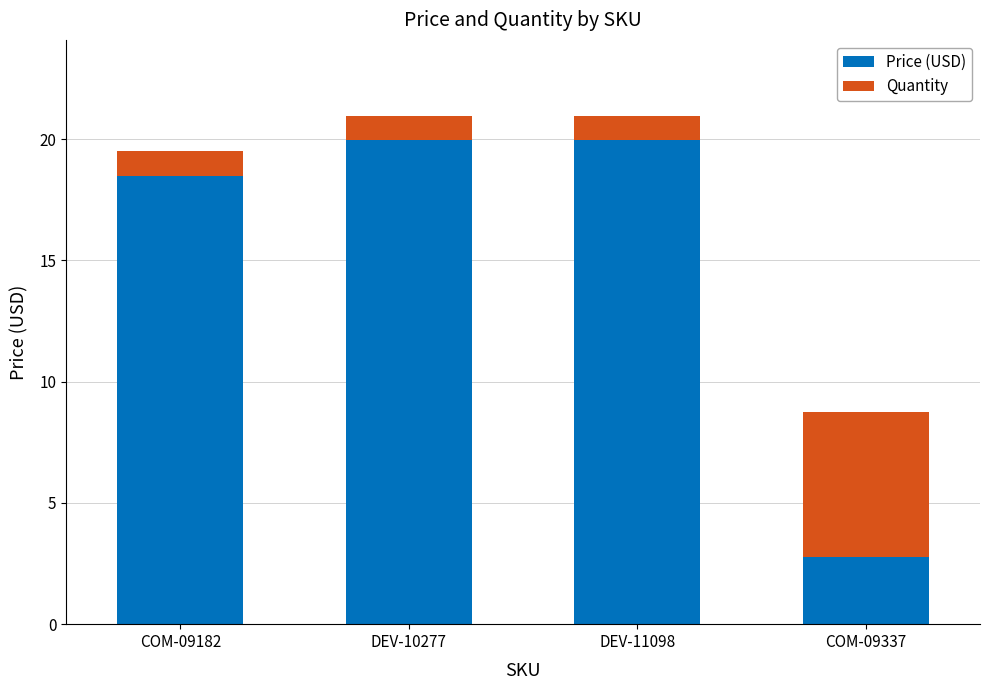

At which label does Price (USD) first exceed 19?

DEV-10277